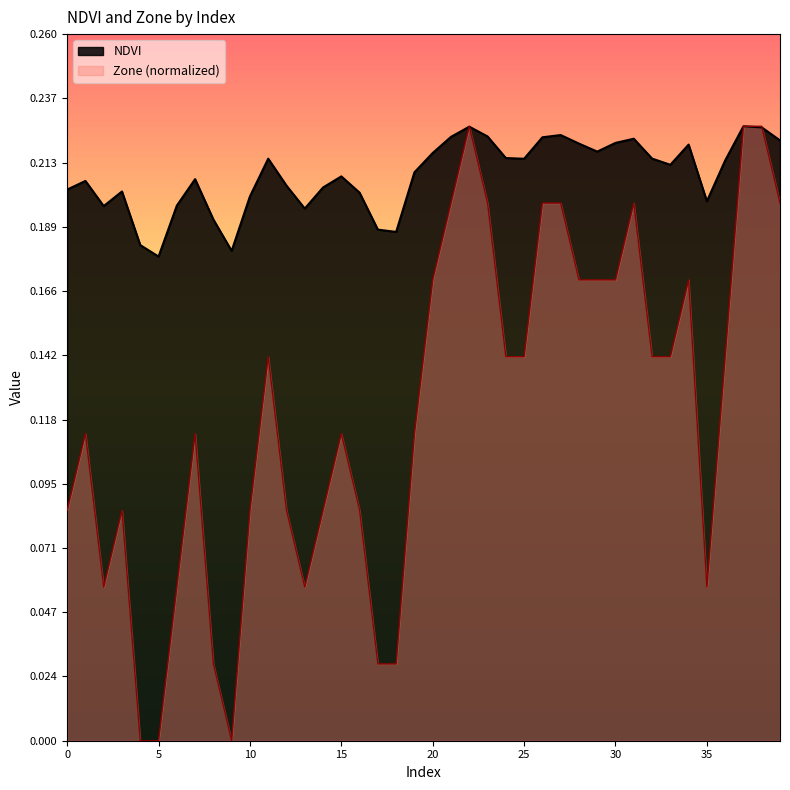

Is it true that NDVI equals 0.1 at 29?

False